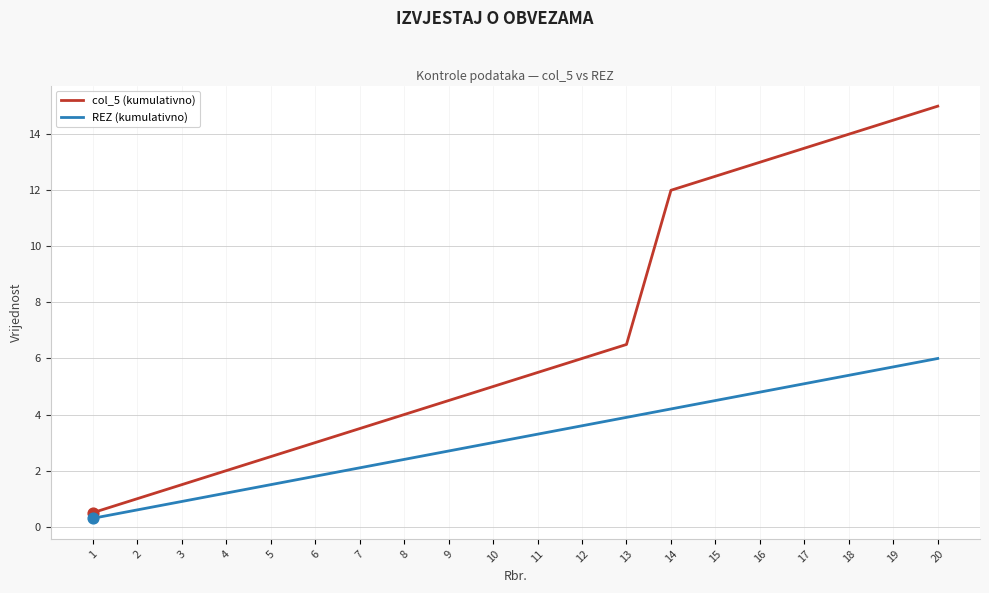

Which series has the largest total across all categories?

col_5 (kumulativno)